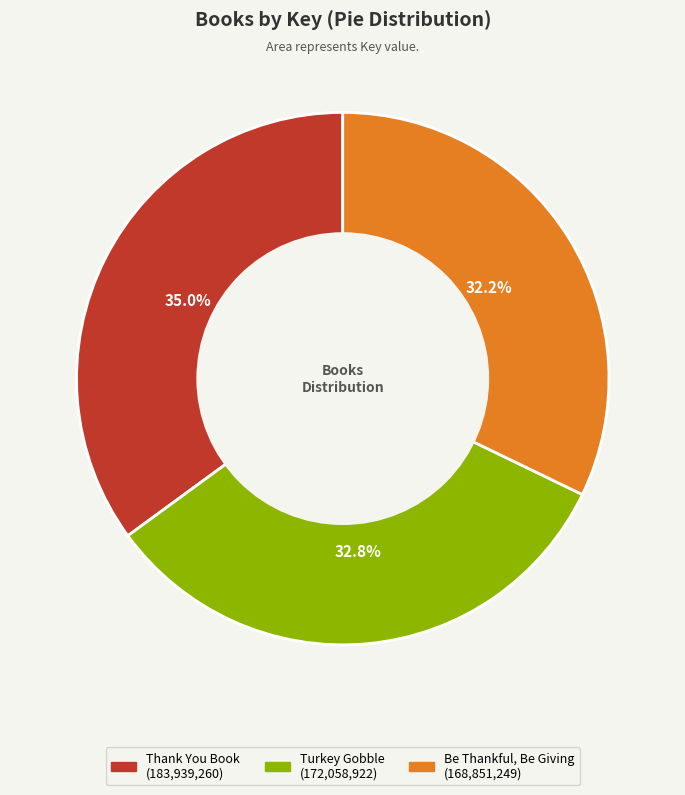

Which category has the biggest portion of the pie?

Thank You Book